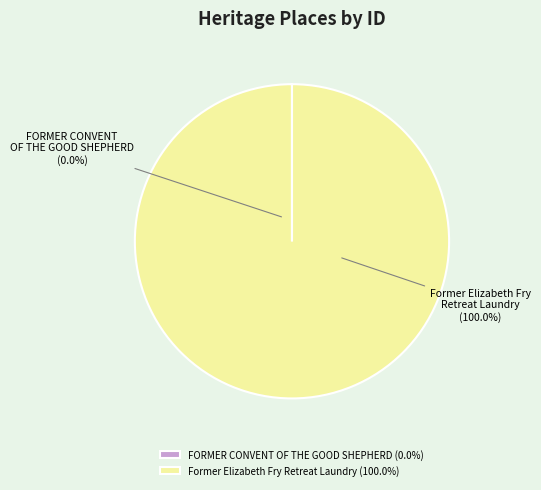

Is there a majority slice in this chart?

Yes